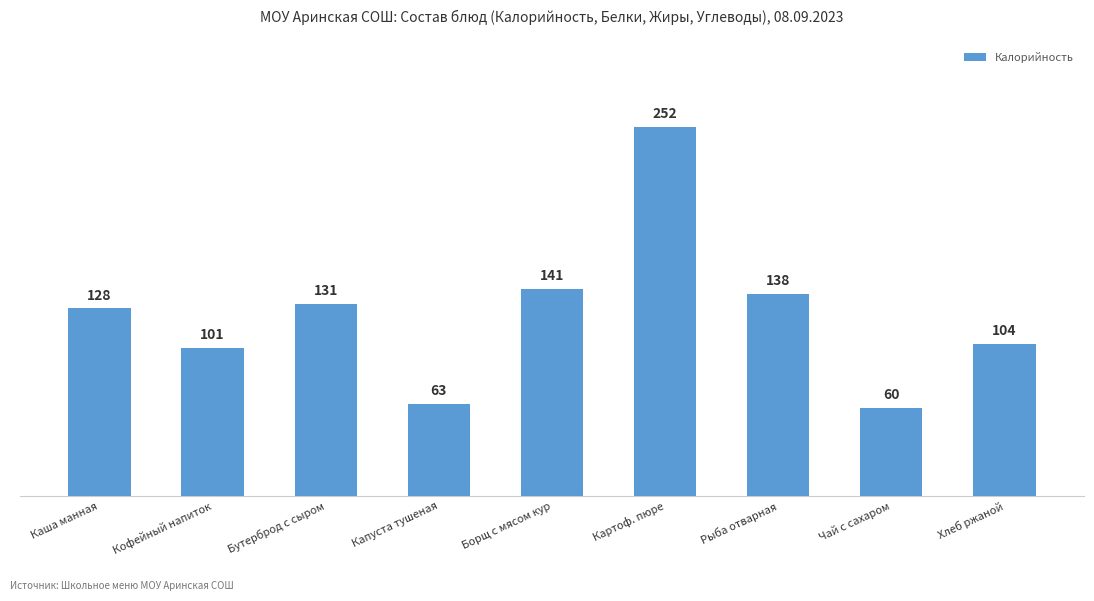

Reading left to right, what are all the values shown in this chart?

128	101	131	63	141	252	138	60	104